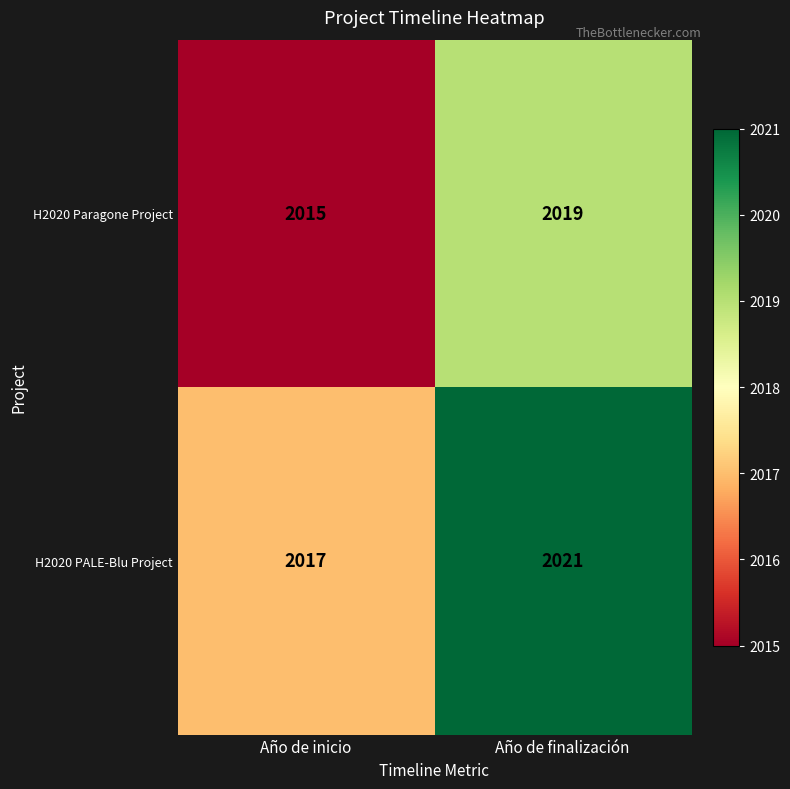

Which label corresponds to the largest value in the chart?

Año de finalización